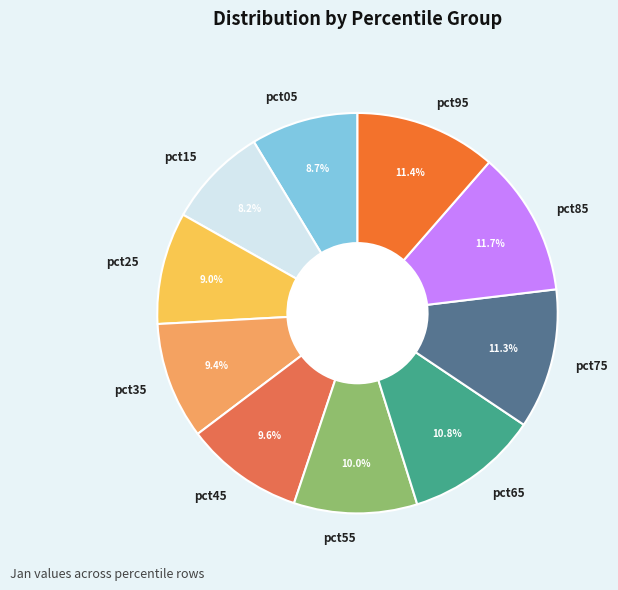

Is there any slice that represents more than half of the pie?

No